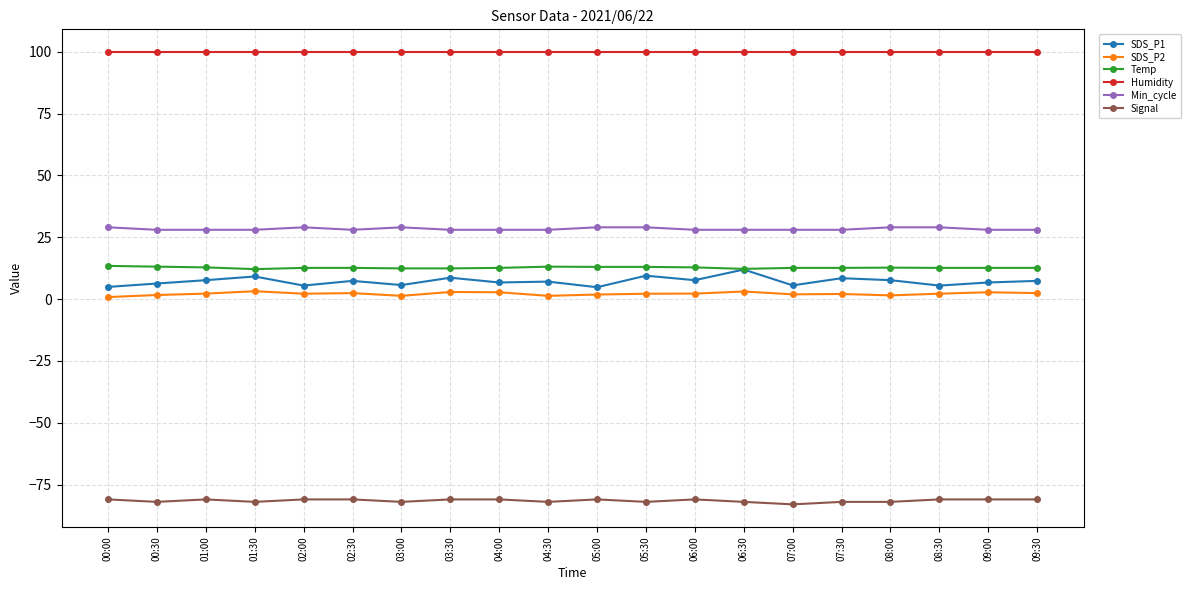

Which series has the widest spread of values?

SDS_P1